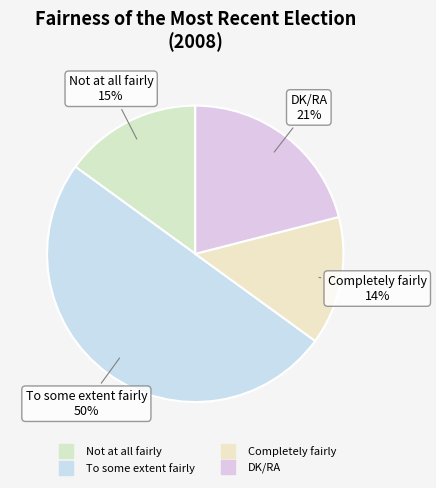

How many segments does this pie chart have?

4